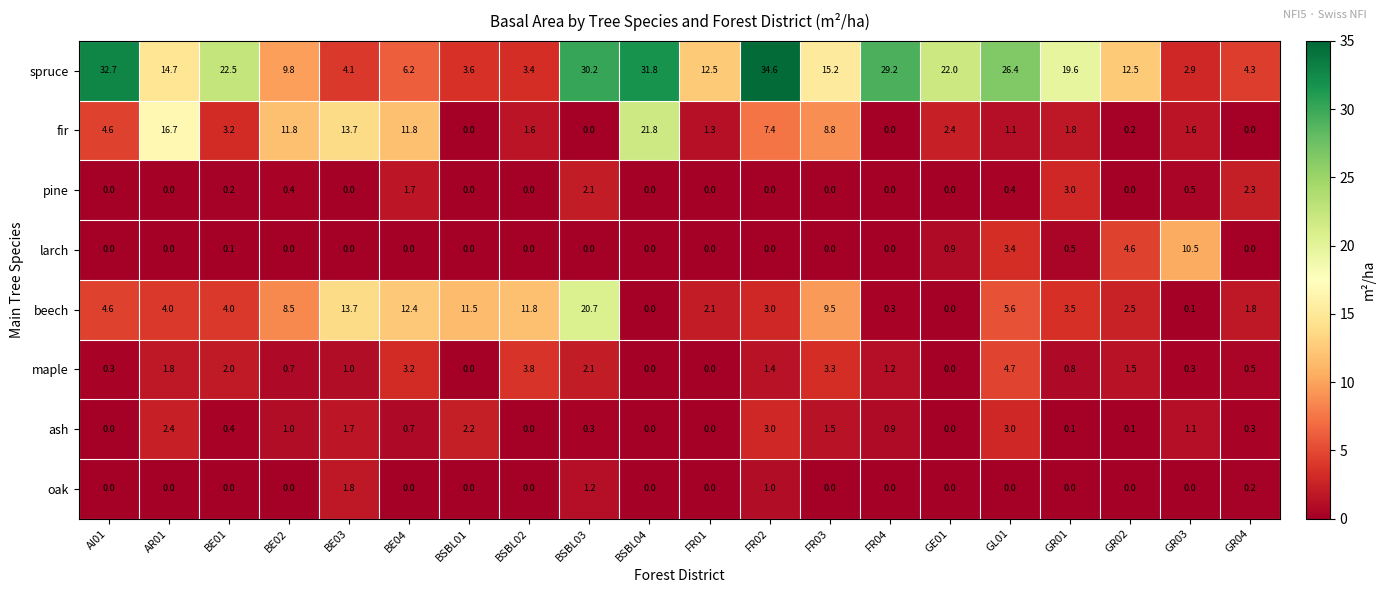

Rank the series at GL01 from lowest to highest value.

oak, pine, fir, ash, larch, maple, beech, spruce